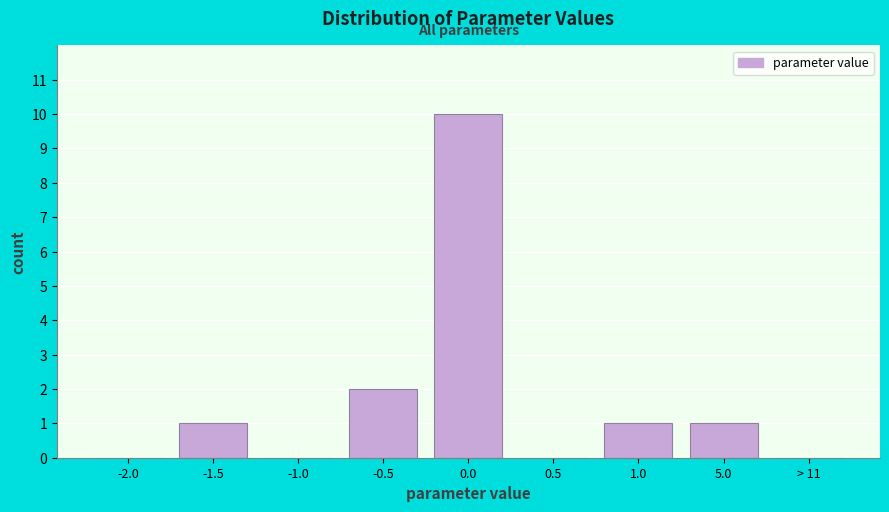

Reading left to right, extract all data points from this chart.

-2.0=0	-1.5=1	-1.0=0	-0.5=2	0.0=10	0.5=0	1.0=1	5.0=1